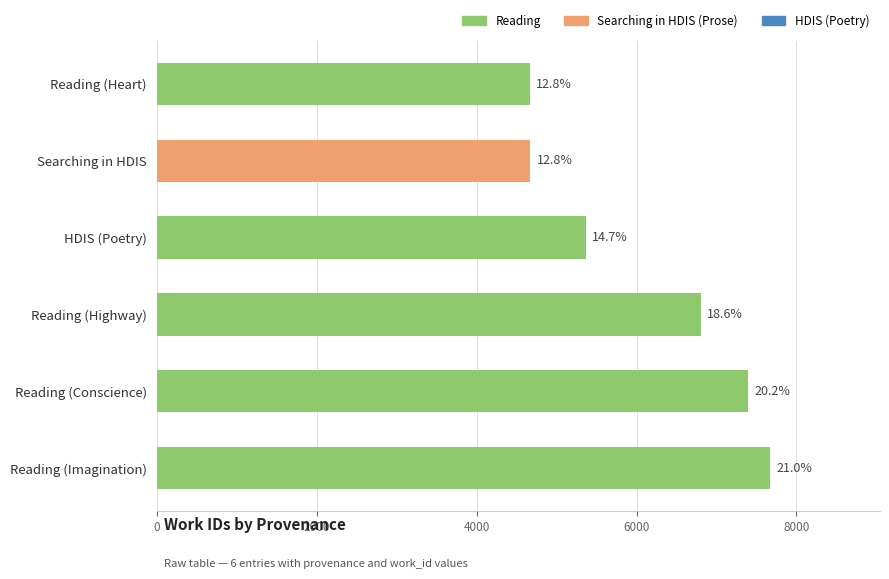

How many bars are there in total?

6